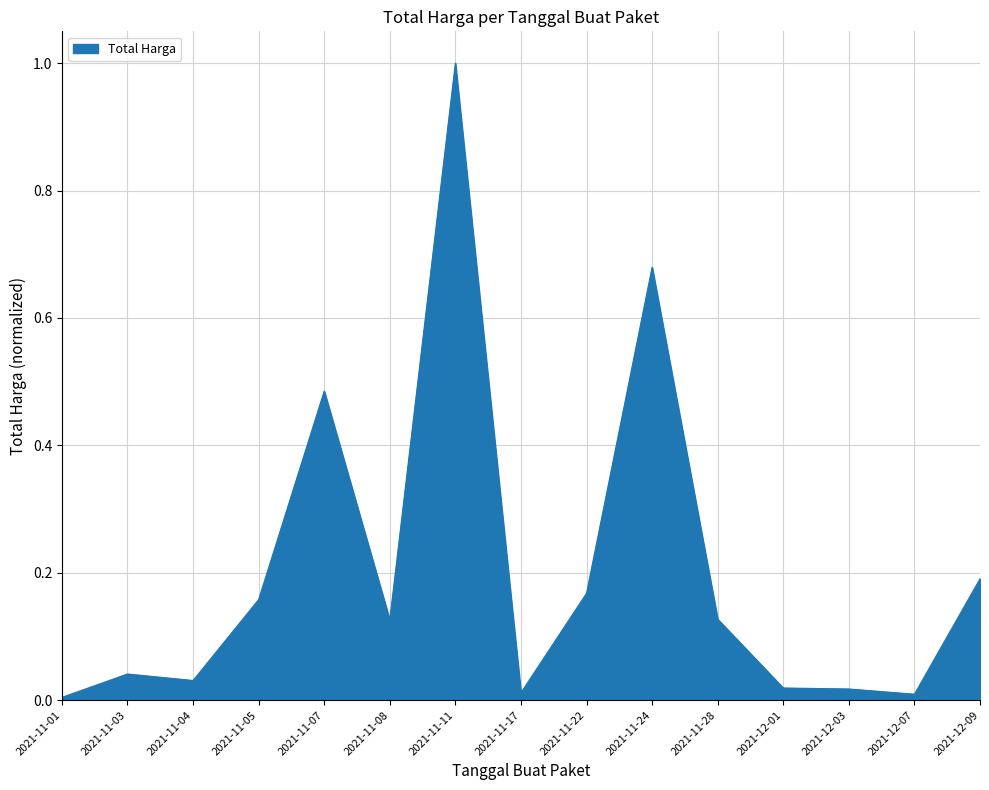

Does the chart display data point markers on the line(s)?

No